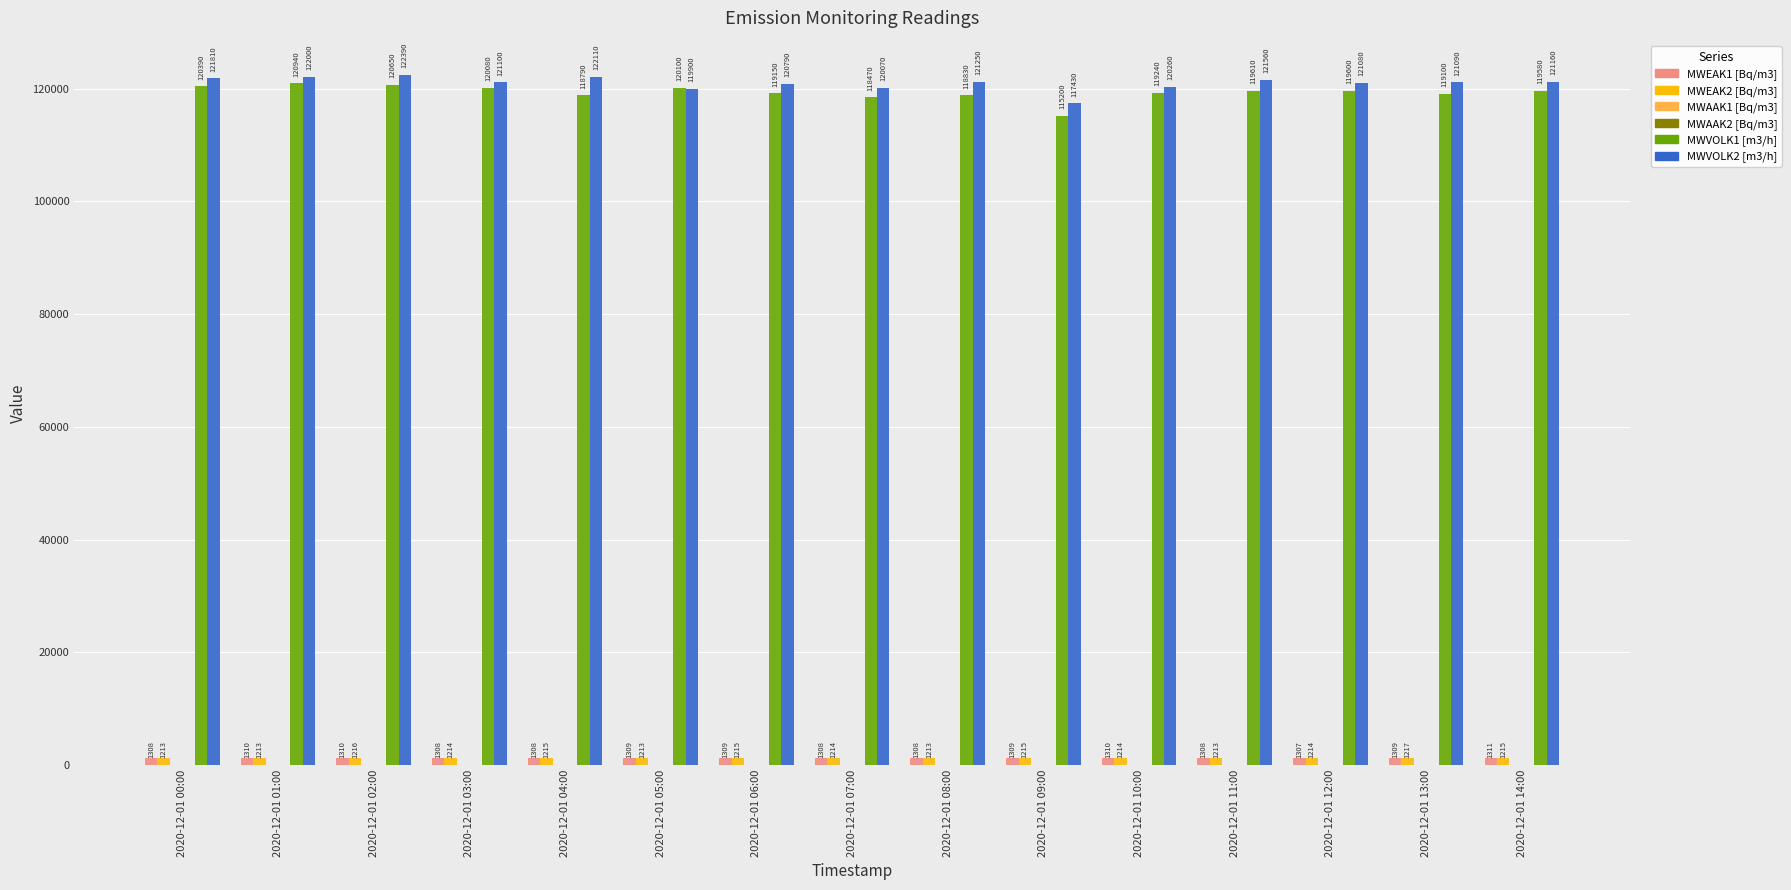

The value of MWVOLK2 [m3/h] at 2020-12-01 02:00 is 24562.6. True or false?

False